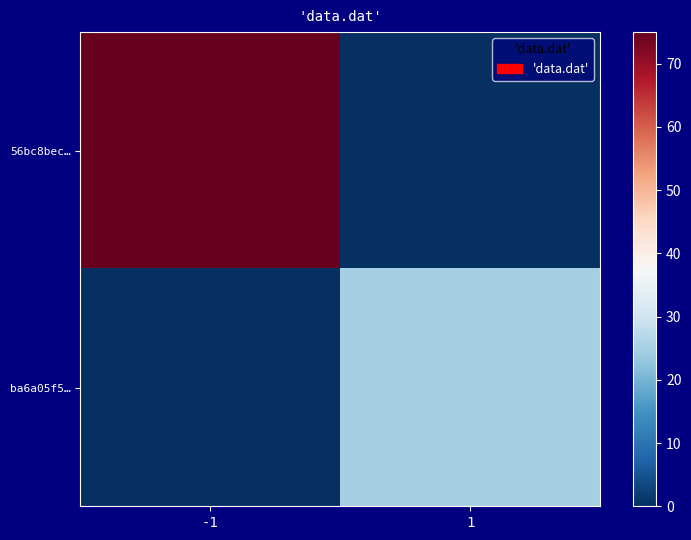

Between -1 and 1, which series saw the biggest shift?

56bc8bec…